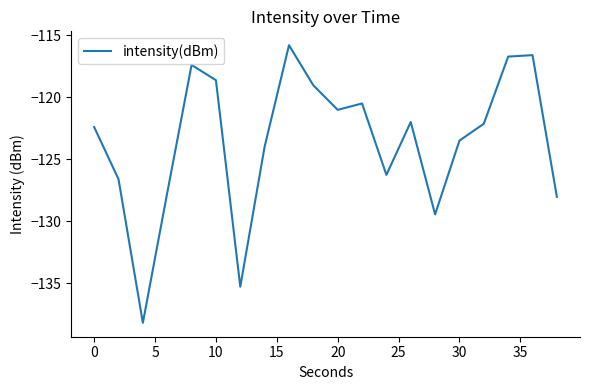

What is the difference between the maximum and minimum values?

22.4